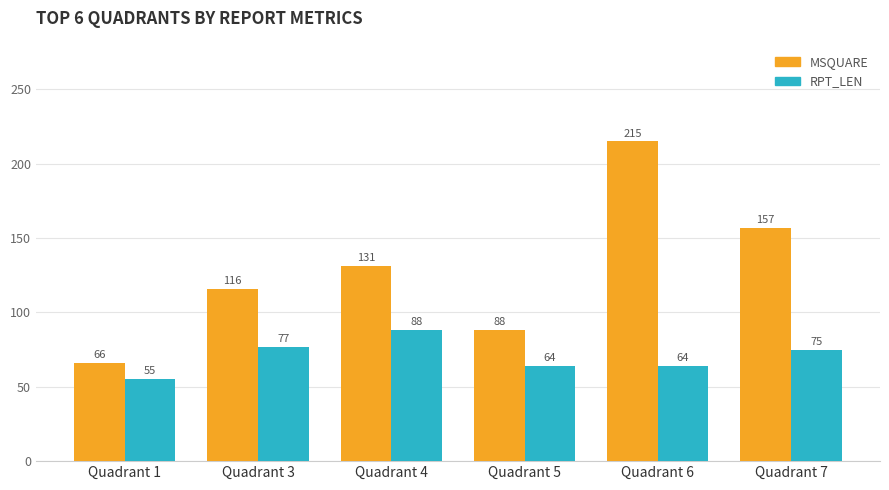

What is the minimum value for MSQUARE?

66